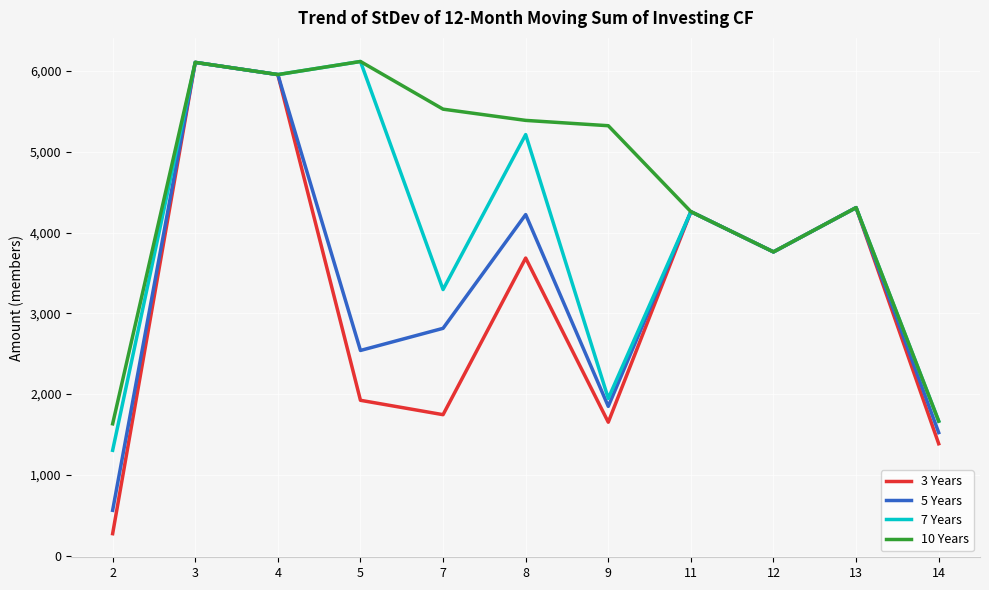

What is the highest value of the 5 Years series?

6106